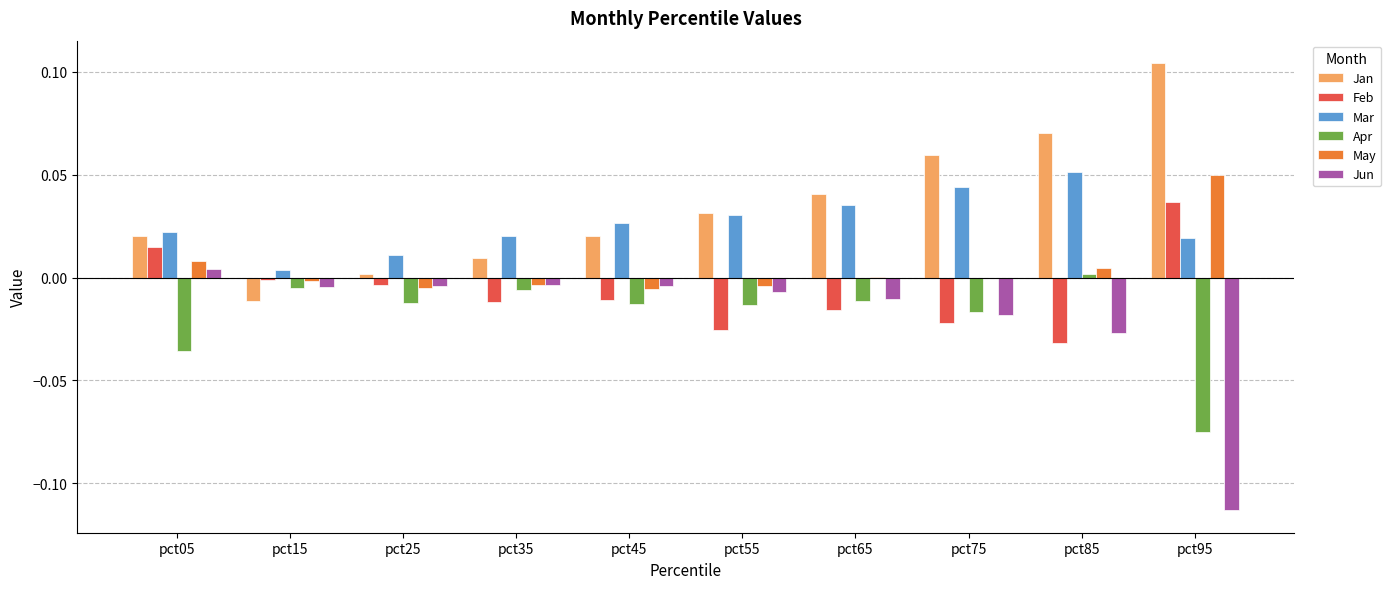

Where is Feb nearest to the value 0?

pct15